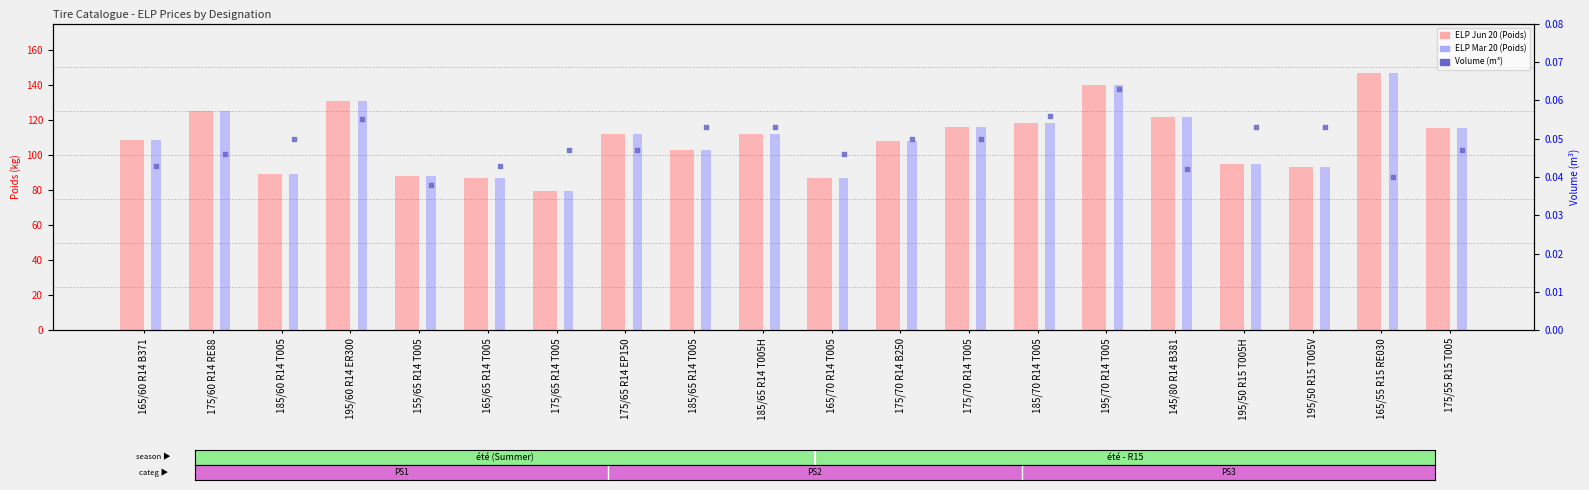

At how many categories does at least one series exceed 77?

20